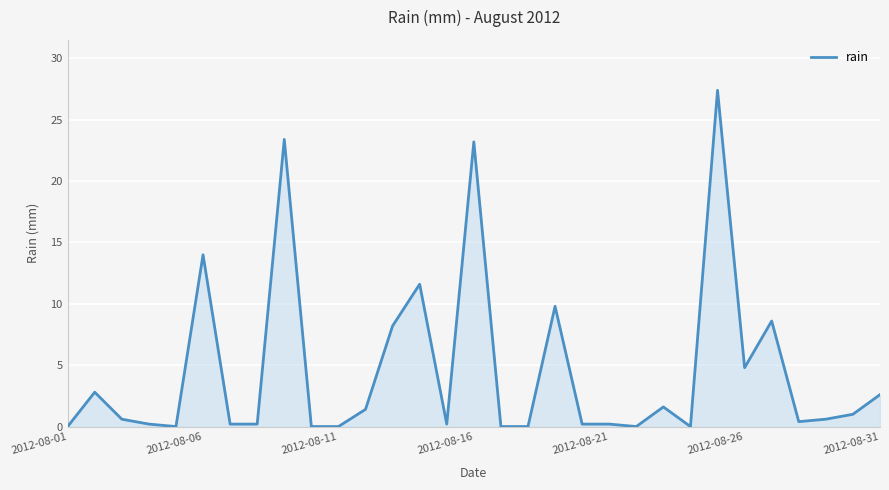

What is the maximum value shown in the chart?

27.4